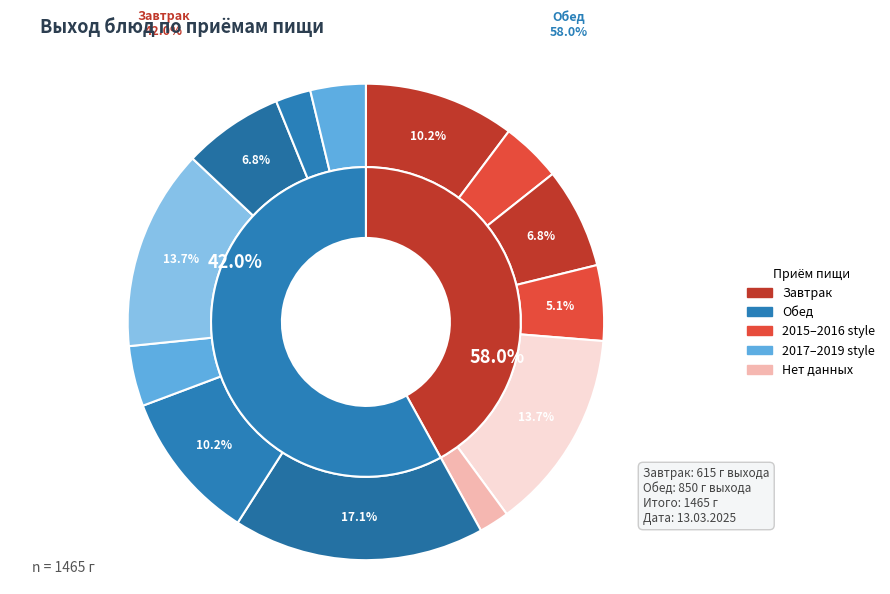

To the nearest percent, what percentage of the pie is Салат из капусты с кукурузой (Обед)?

4%